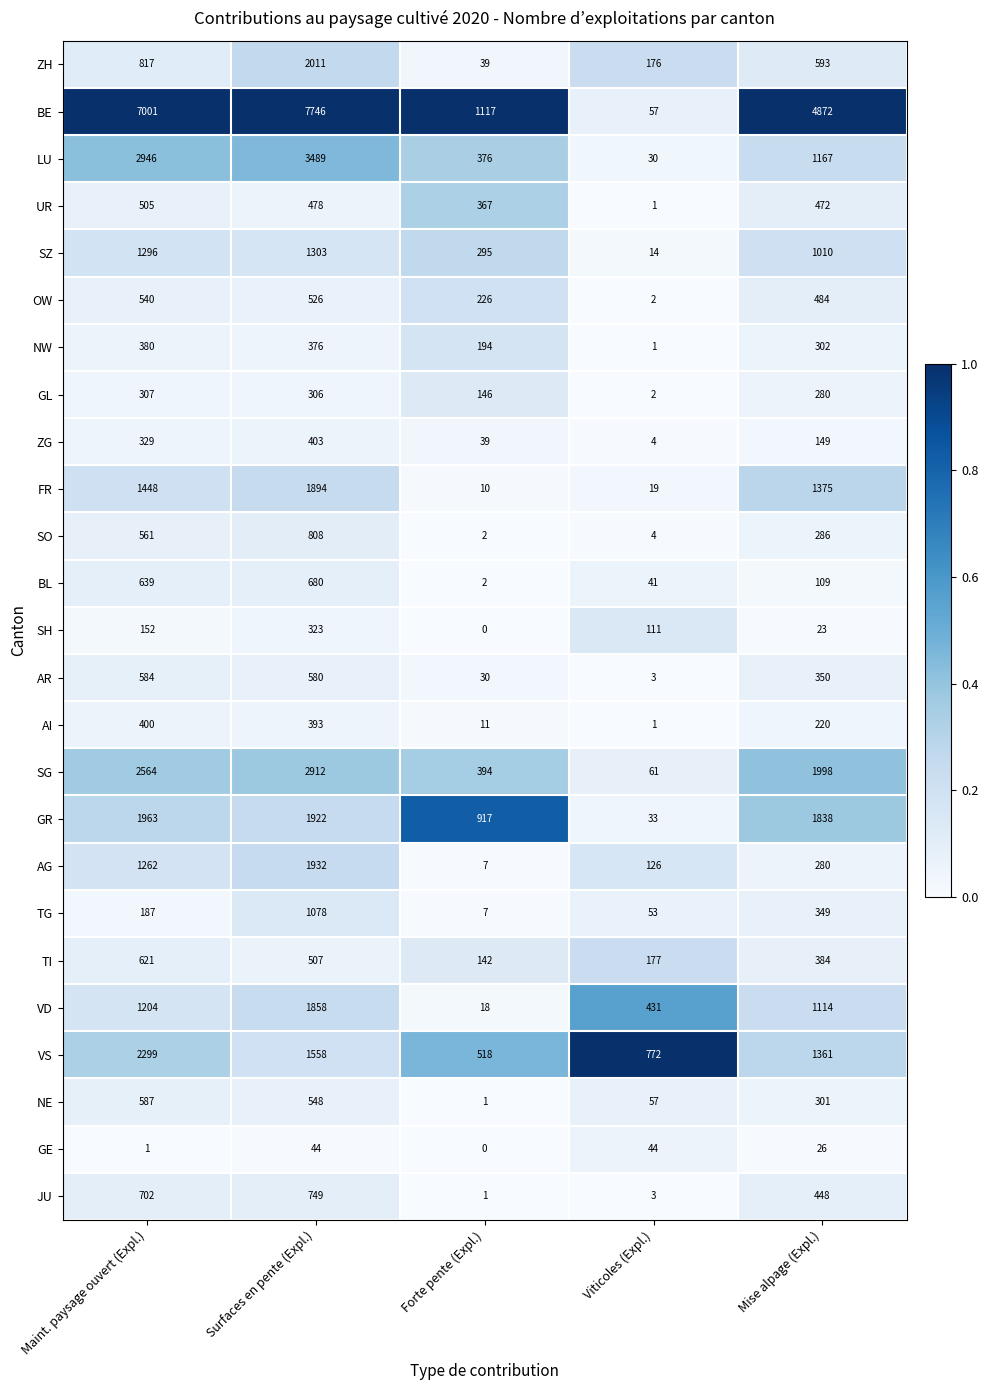

The GL series shows 1 at Viticoles (Expl.). True or false?

False